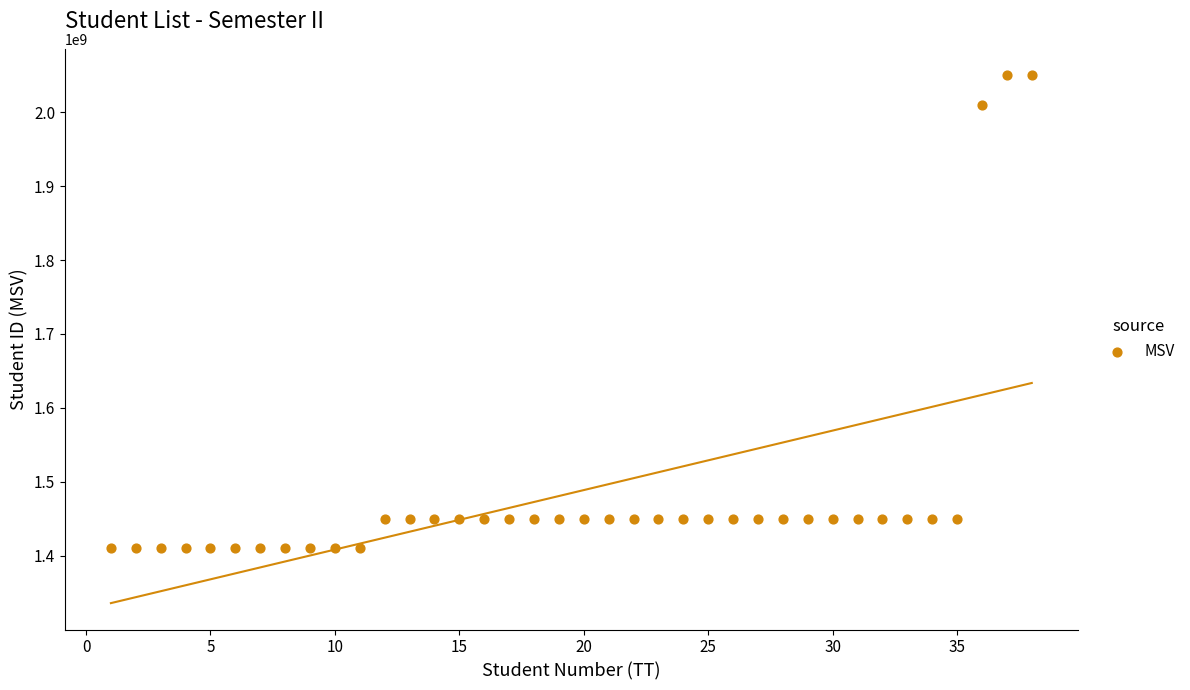

What is the range of X values (max minus min)?

37